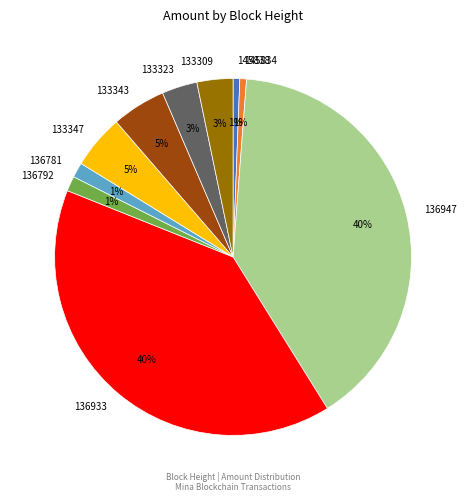

Is it true that 136792 is 1% of the pie?

True